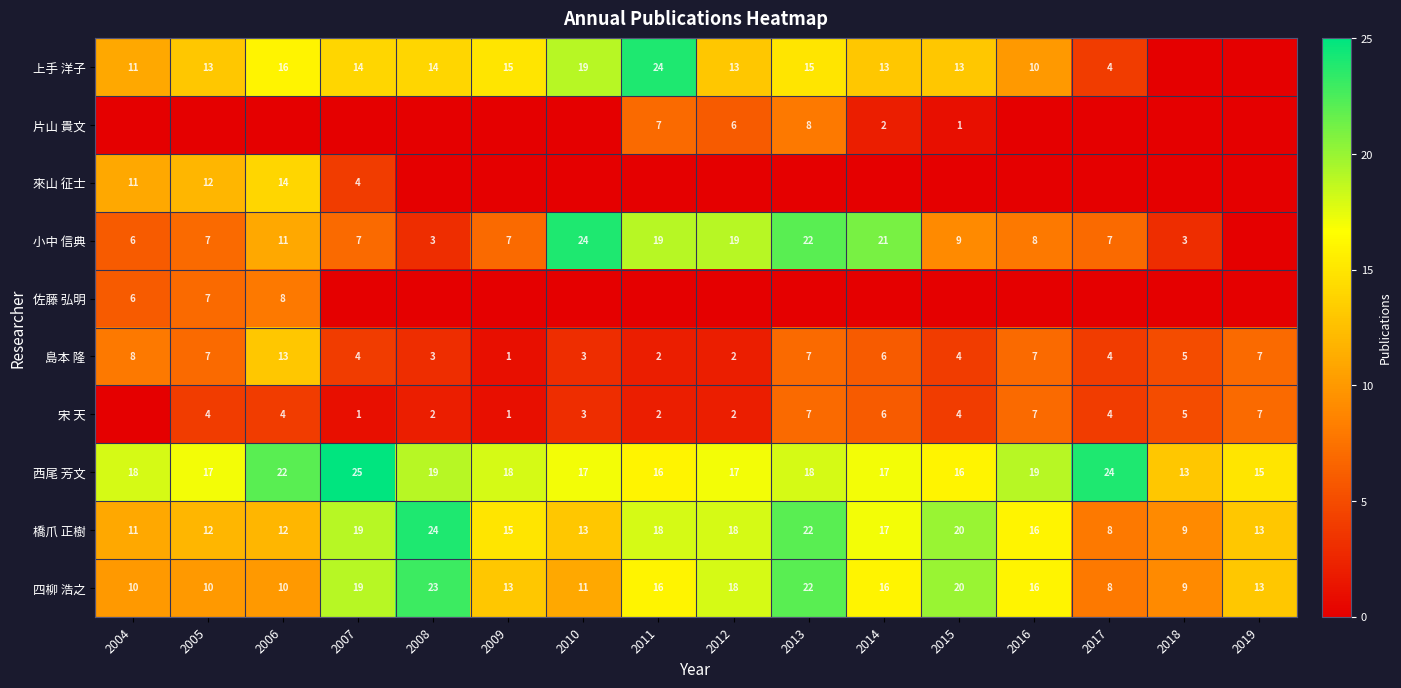

At which label does 四柳 浩之 first exceed 16?

2007